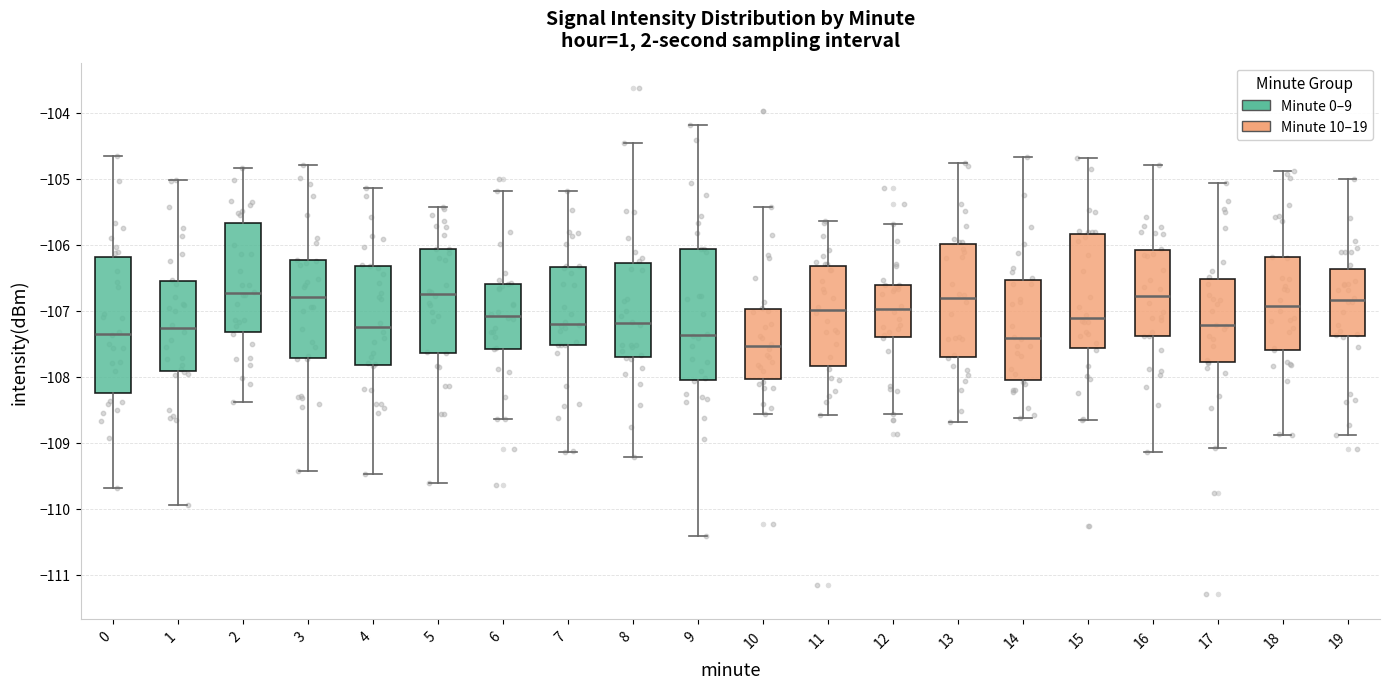

Which box has the lowest median line?

10